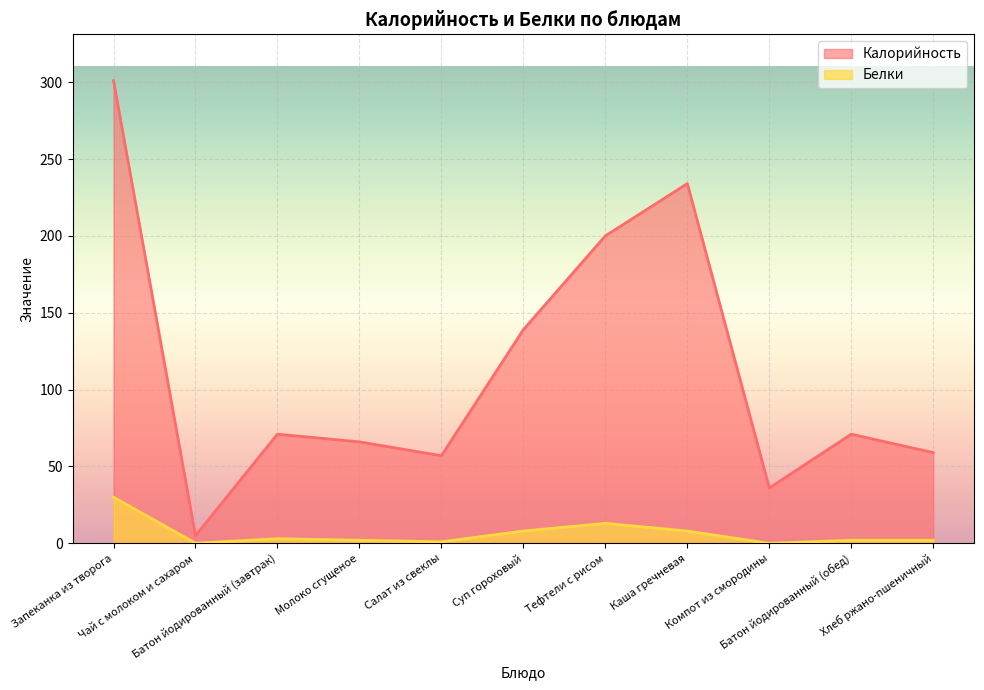

True or false: Калорийность has a value of 5.0 at Чай с молоком и сахаром.

True